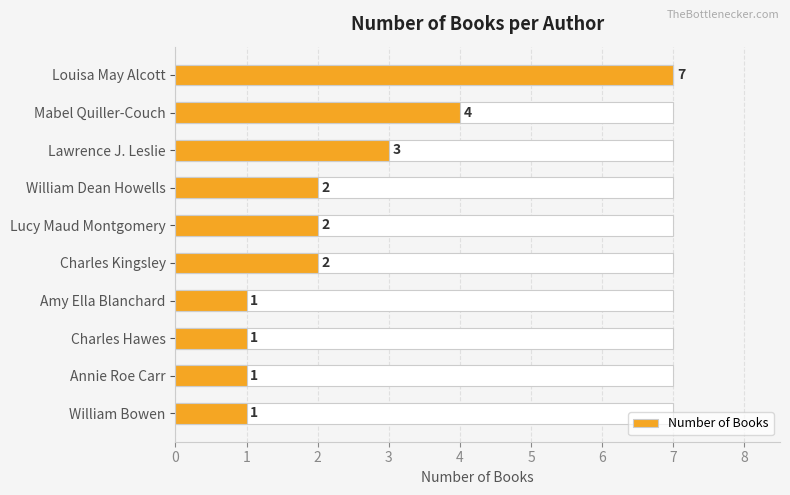

What is the value of the 7th bar from the left?

1